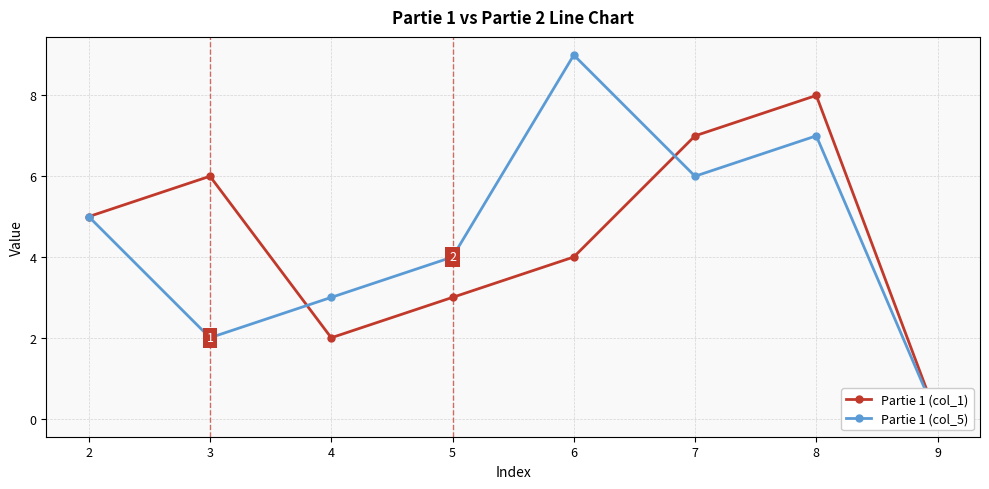

Rank the series by their maximum value, from highest to lowest.

Partie 1 (col_5), Partie 1 (col_1)